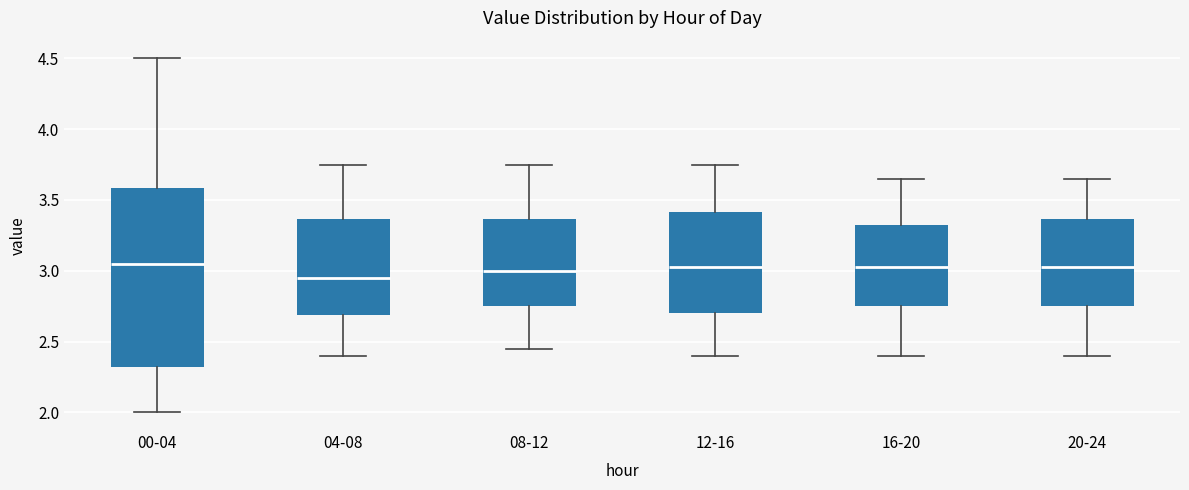

Comparing the boxes themselves (not the whiskers), which one is the tallest?

00-04